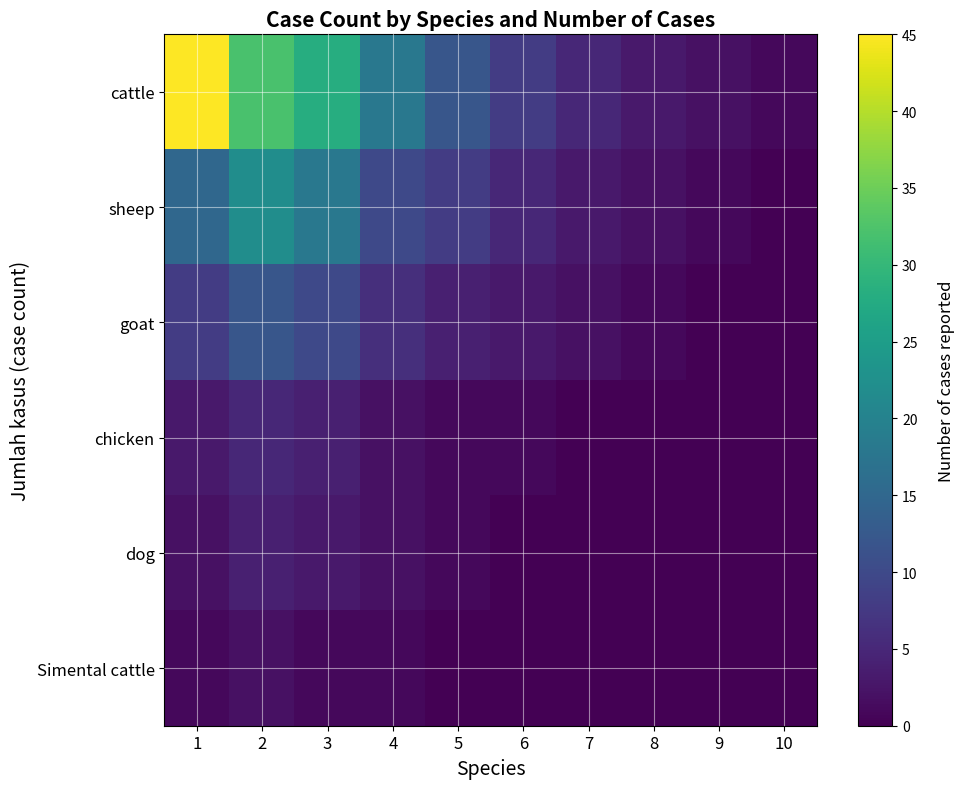

Which series has the largest total across all categories?

cattle